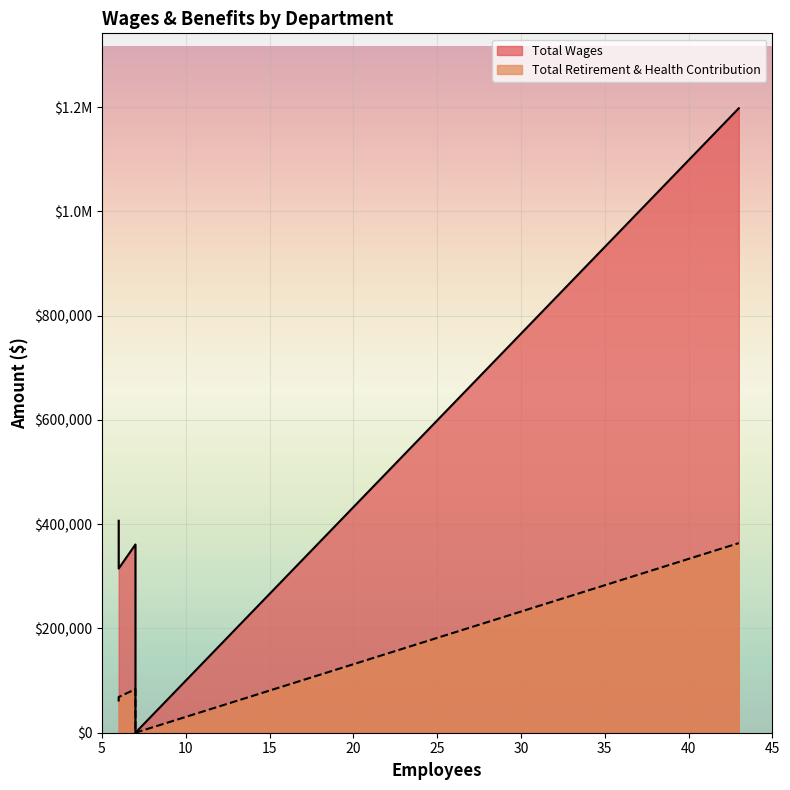

What is the label of the 2nd point from the right?

Maintenance